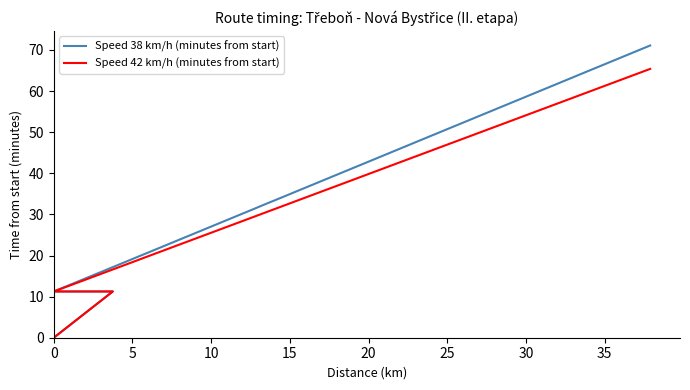

True or false: Speed 38 km/h (minutes from start) has more than 0 points higher than both neighbors.

False